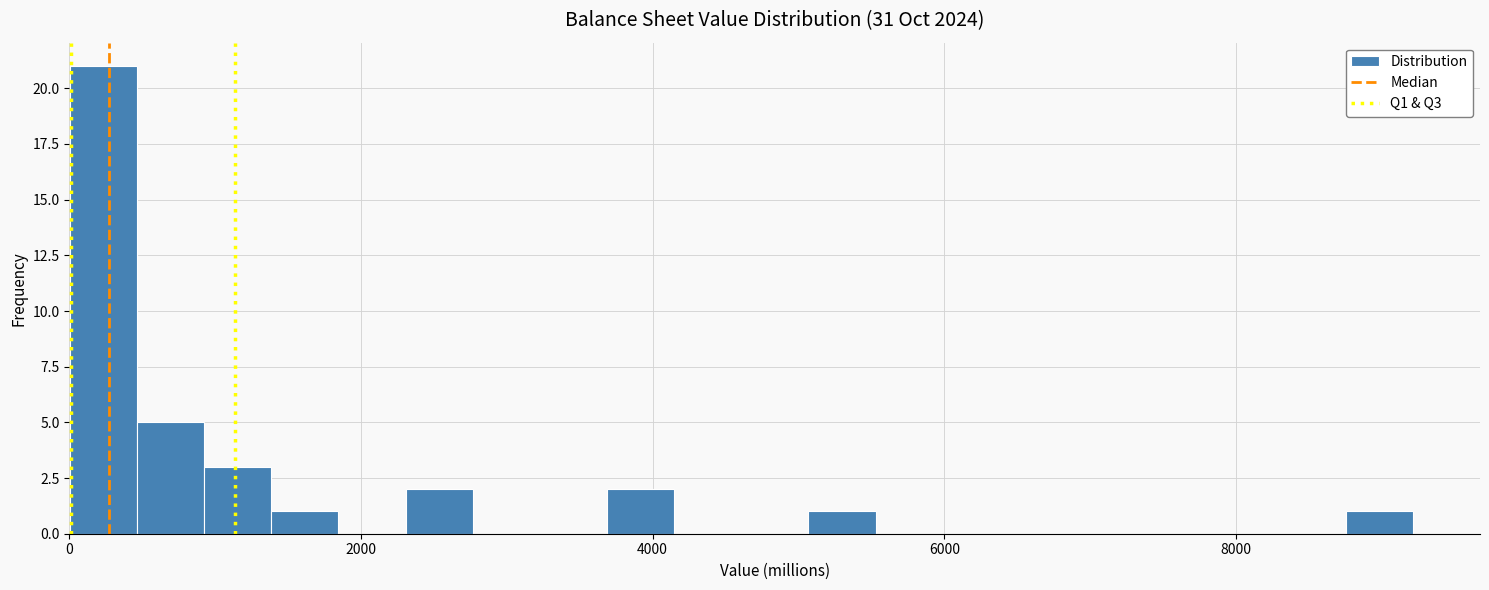

Around what value on the x-axis is the tallest bar? Give the approximate position of its centre, as read against the axis.

200